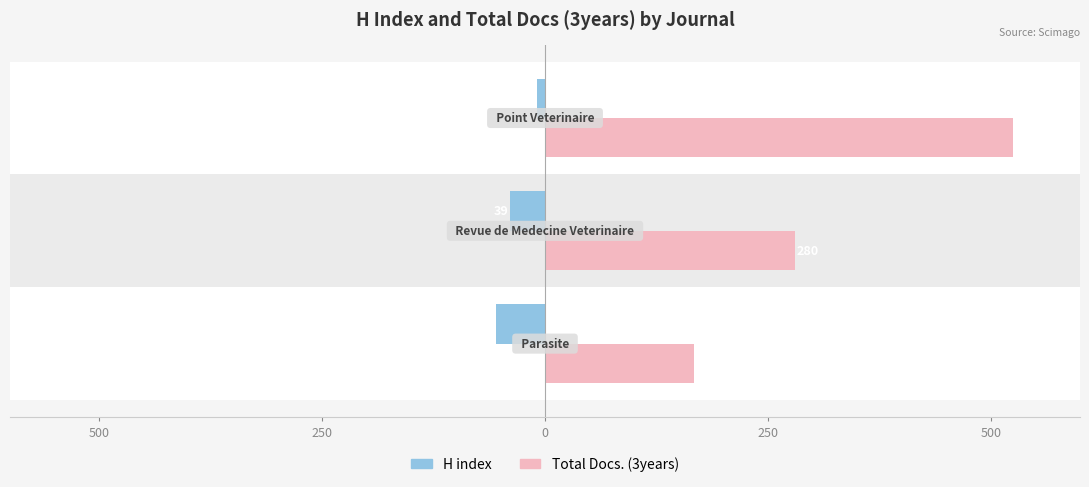

What is the difference between the maximum and minimum values in the Total Docs. (3years) series?

358